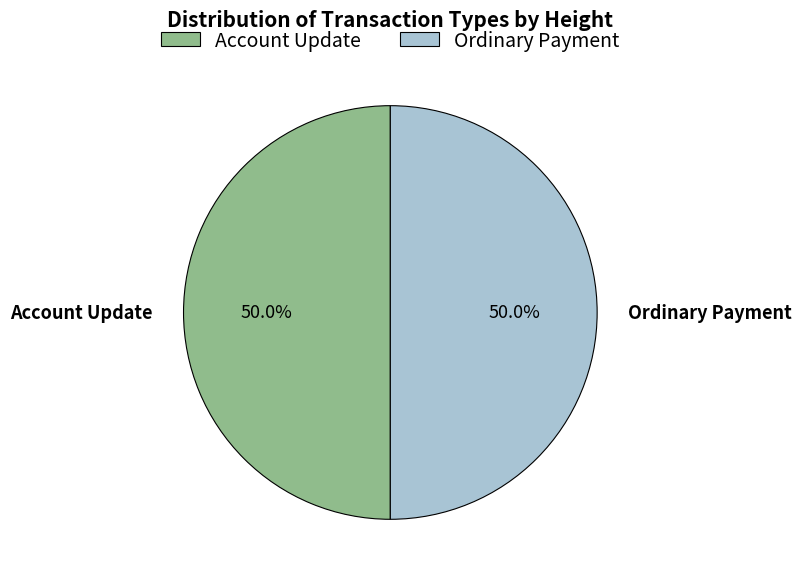

Is the sum of Ordinary Payment and Account Update greater than half?

Yes